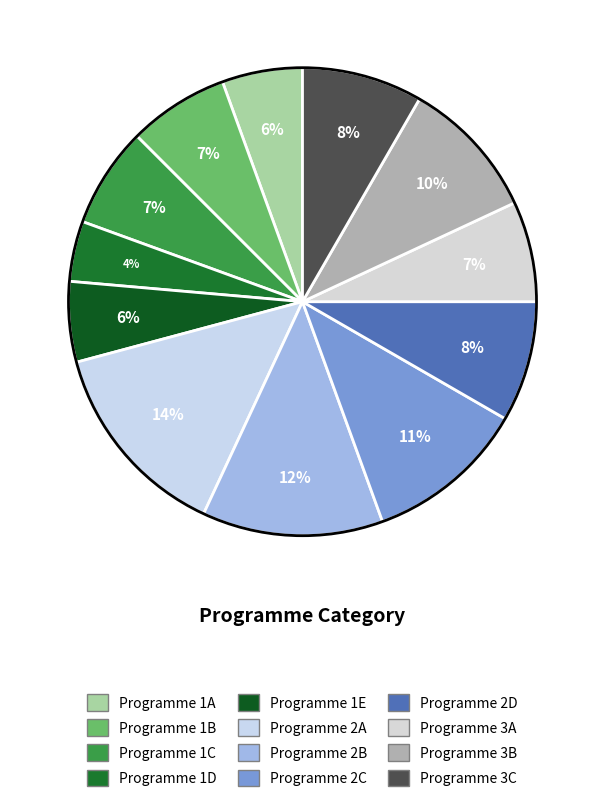

Which category has the smallest portion of the pie?

Programme 1D